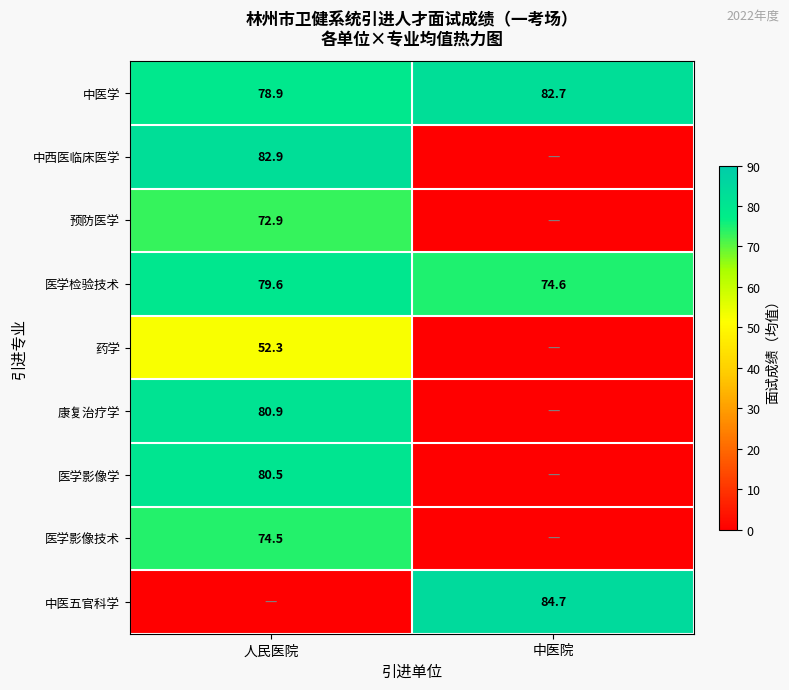

At which label does 医学检验技术 first exceed 79?

人民医院